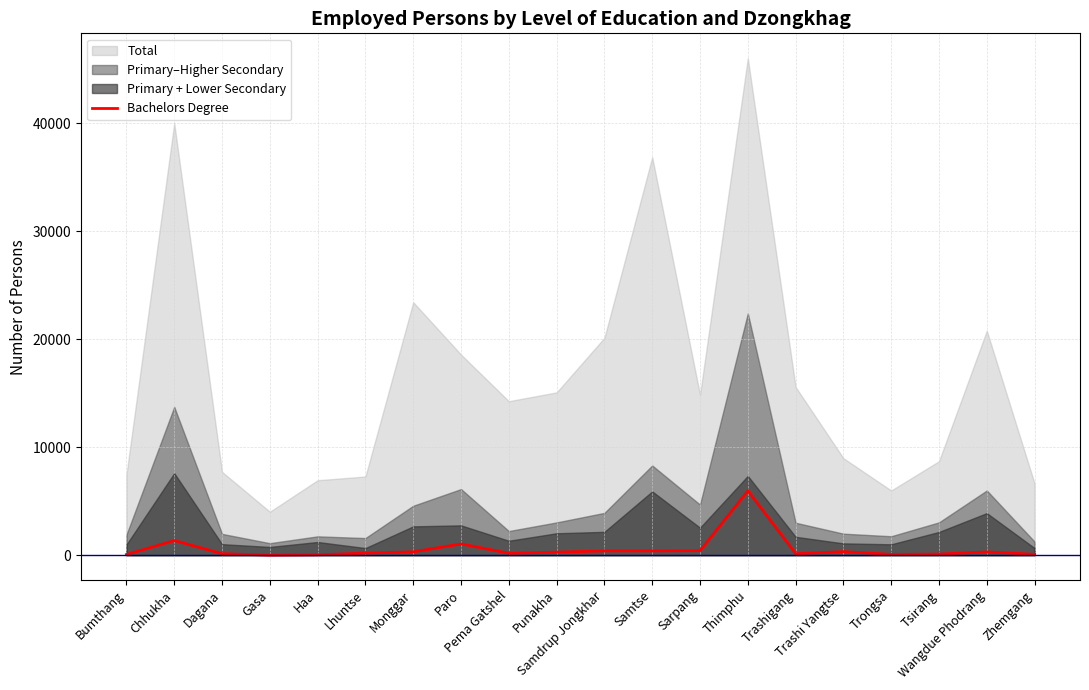

Reading left to right, what are all the values shown in this chart?

64	1351	141	0	36	192	309	1043	172	284	396	397	419	5962	133	329	74	104	298	81